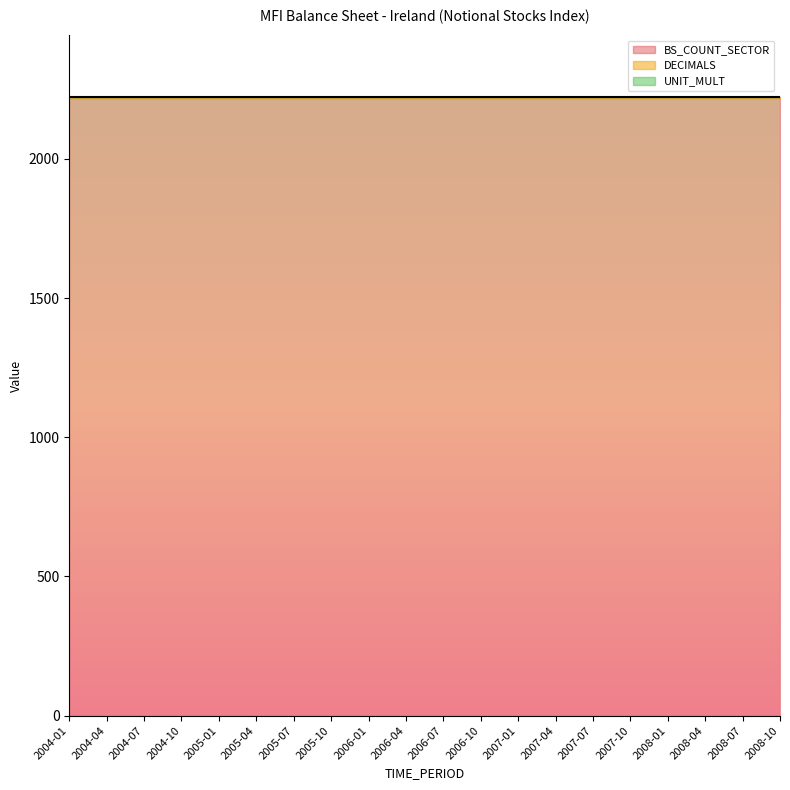

Rank the categories by UNIT_MULT value from lowest to highest.

2004-01, 2004-04, 2004-07, 2004-10, 2005-01, 2005-04, 2005-07, 2005-10, 2006-01, 2006-04, 2006-07, 2006-10, 2007-01, 2007-04, 2007-07, 2007-10, 2008-01, 2008-04, 2008-07, 2008-10